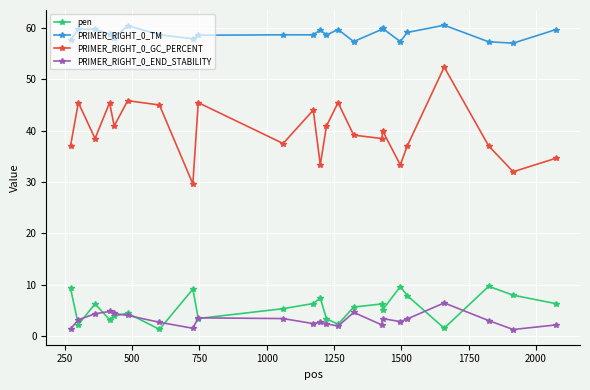

Which series has the widest spread of values?

PRIMER_RIGHT_0_GC_PERCENT